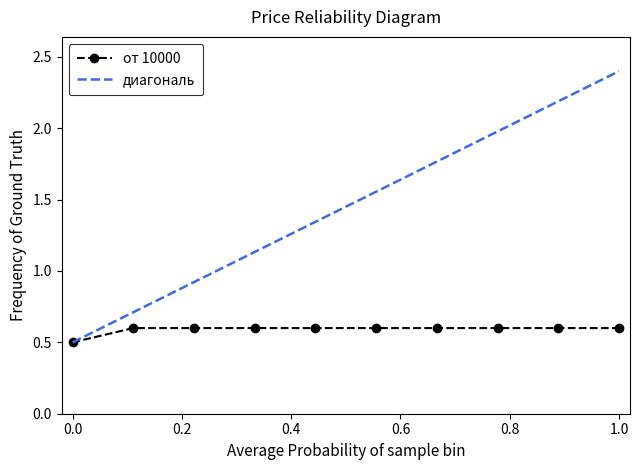

What is the highest value of the от 10000 series?

0.6